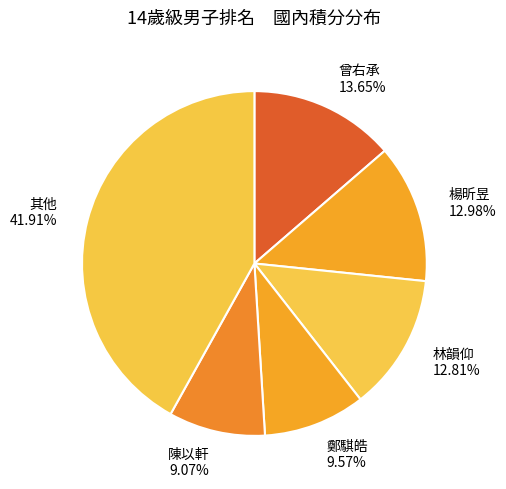

How many slices are in this pie chart?

6